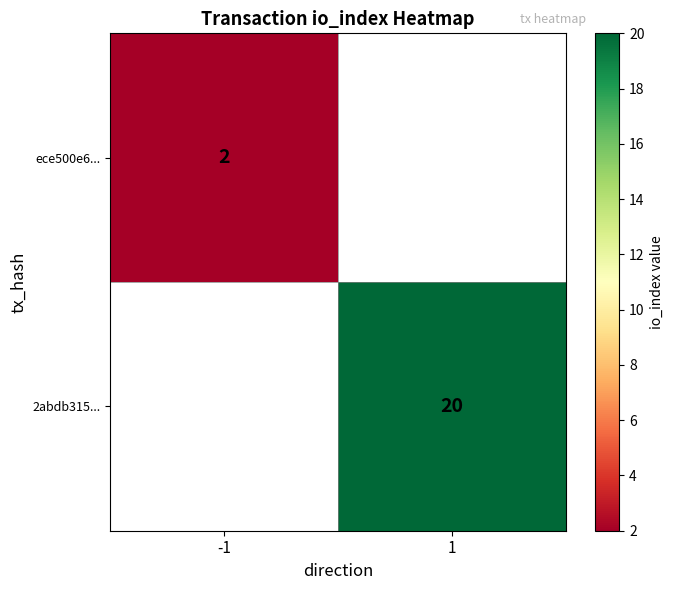

The value of ece500e6... at -1 is 2. True or false?

True